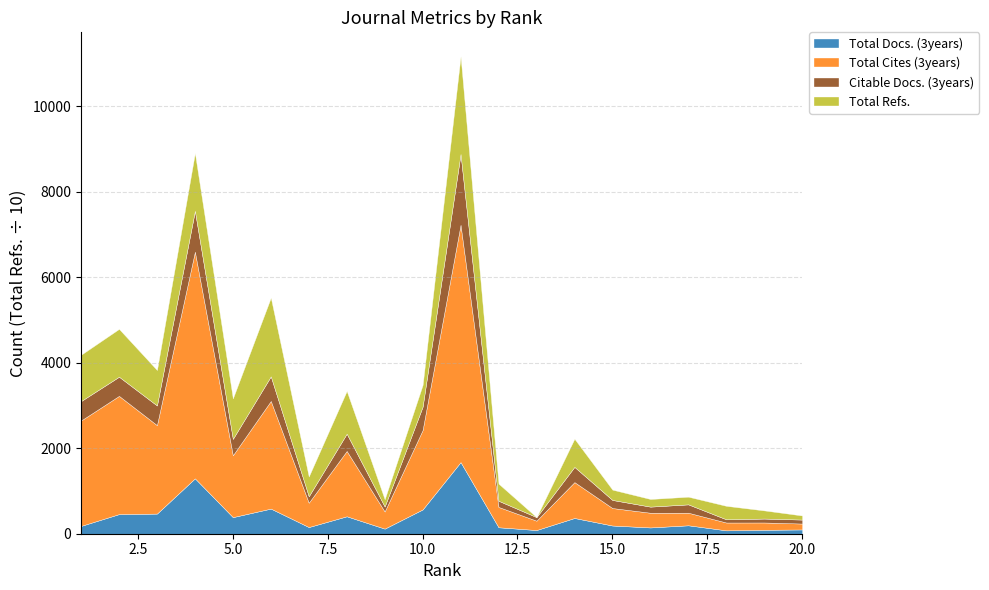

What are all the series names shown in the legend?

Total Docs. (3years), Total Cites (3years), Citable Docs. (3years), Total Refs.